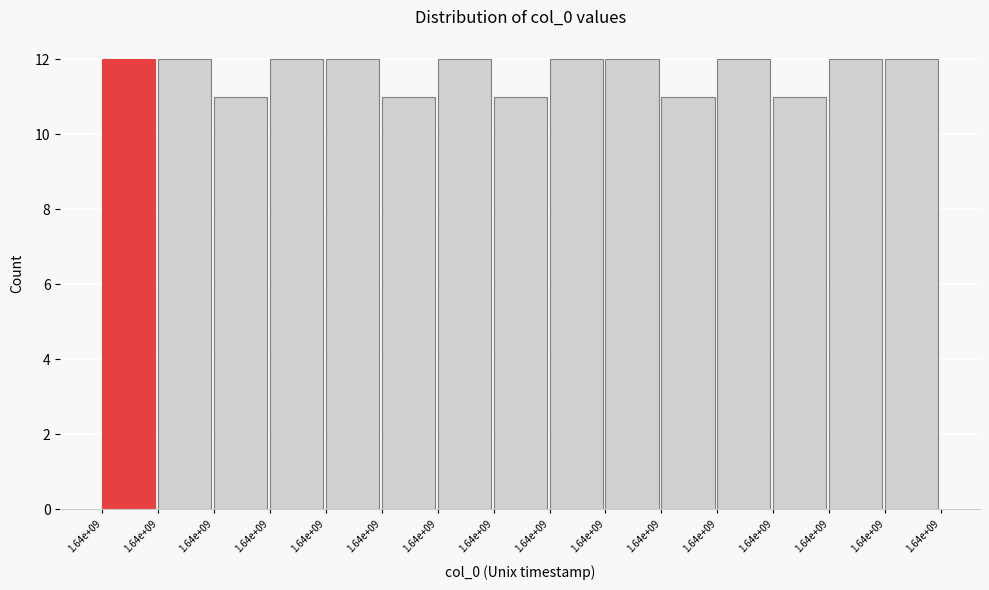

Are the bars horizontal?

No